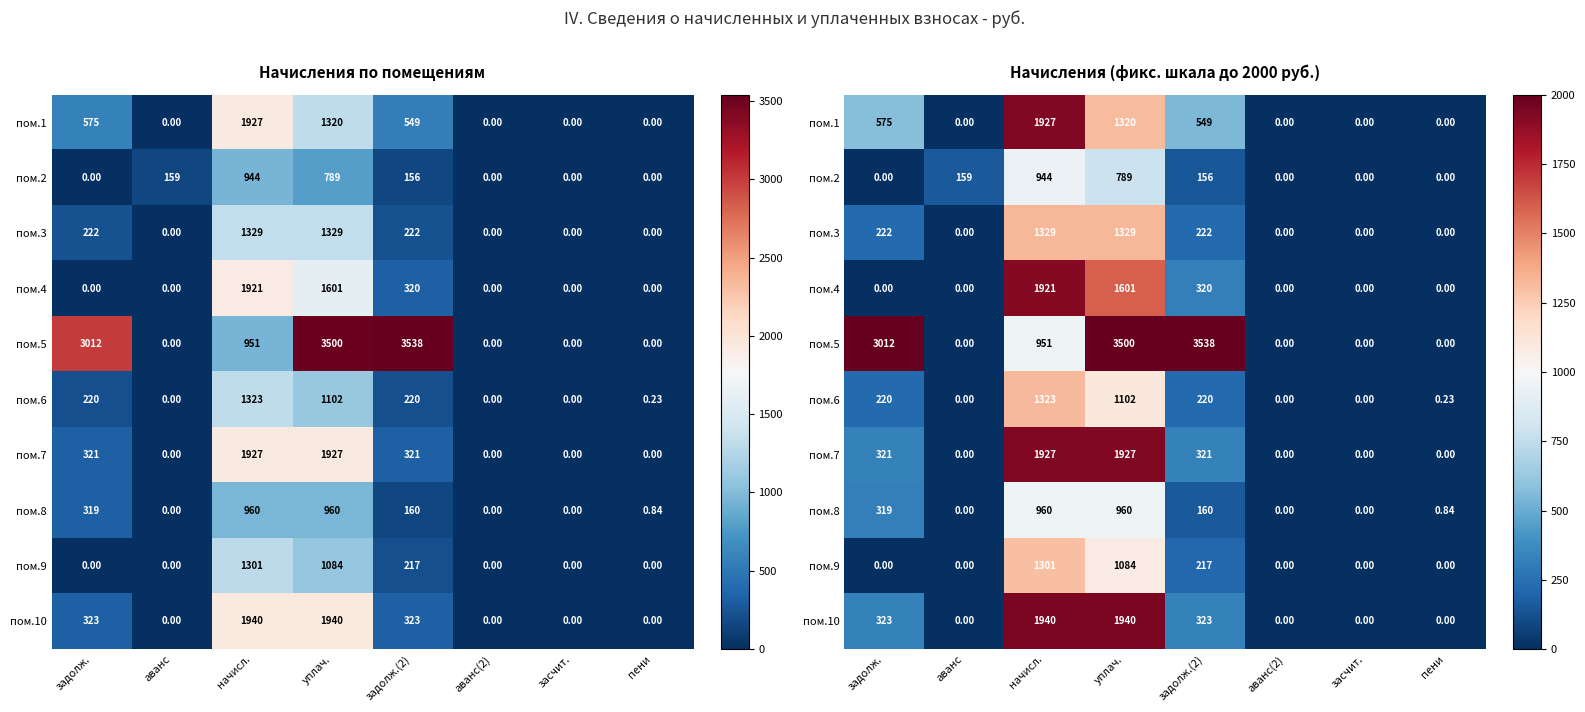

What is the maximum value for пом.3?

1329.2